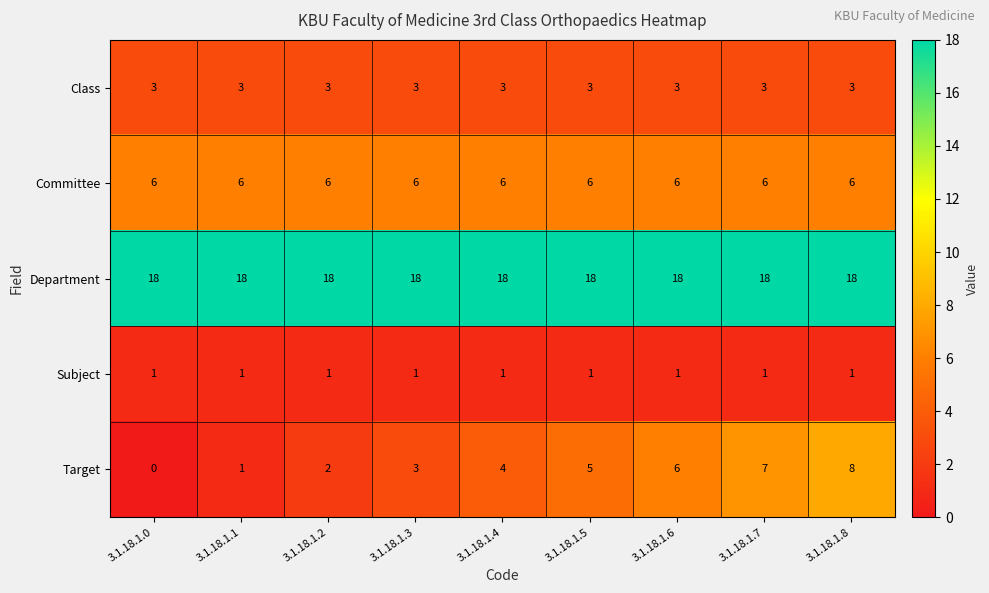

Is it true that Committee equals 1 at 3.1.18.1.1?

False